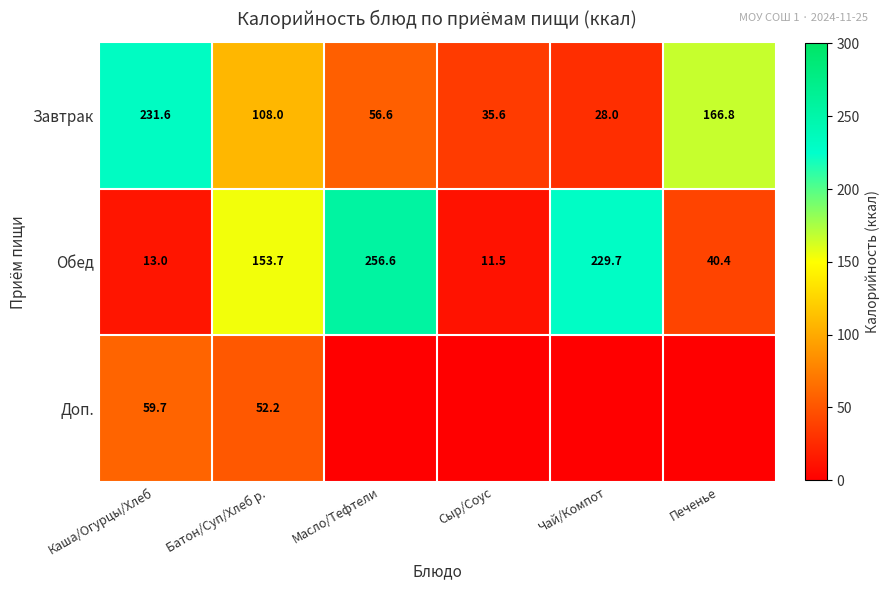

At which label does Обед reach its minimum?

Сыр/Соус